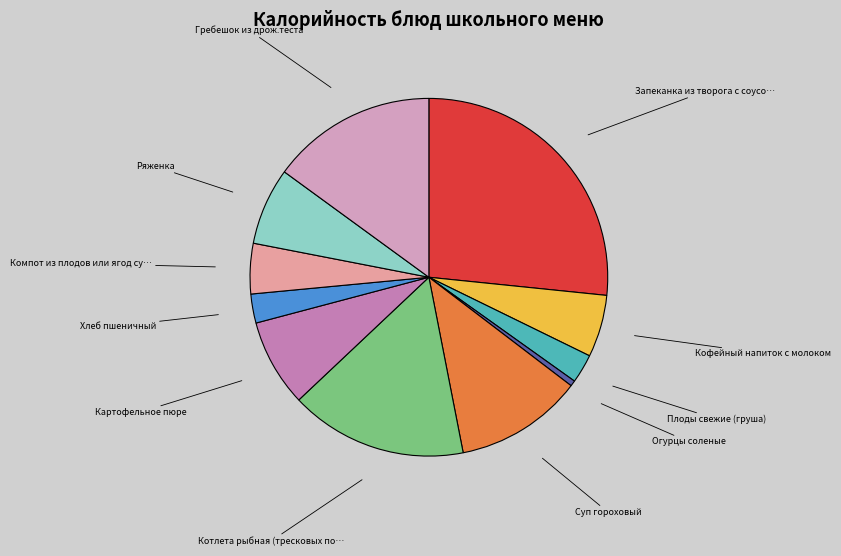

What is the largest slice in the pie chart?

Запеканка из творога с соусом шоколадным